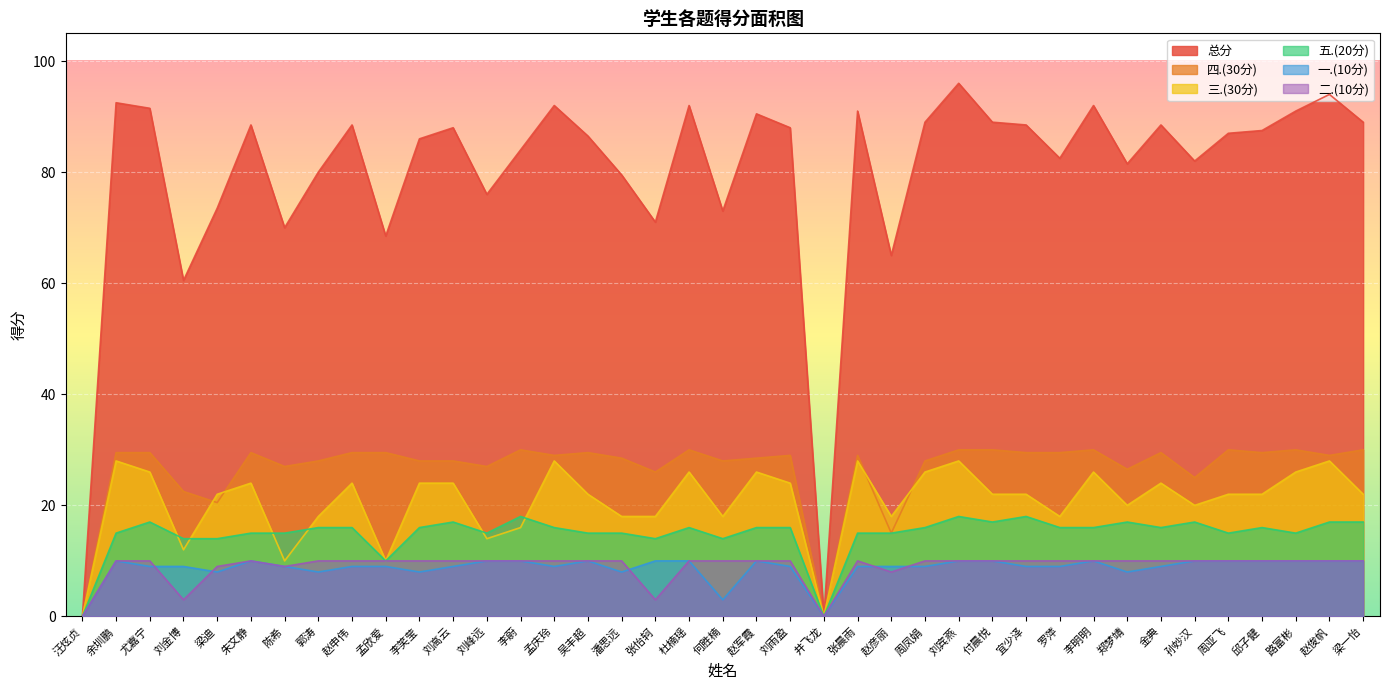

Where is 三.(30分) nearest to the value 14?

刘峰远